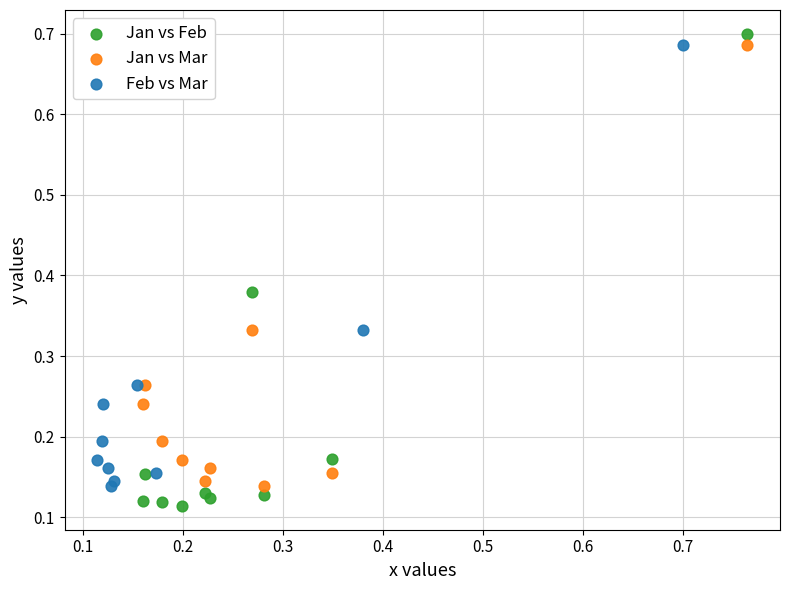

Which series has the widest spread of Y values?

Jan vs Feb